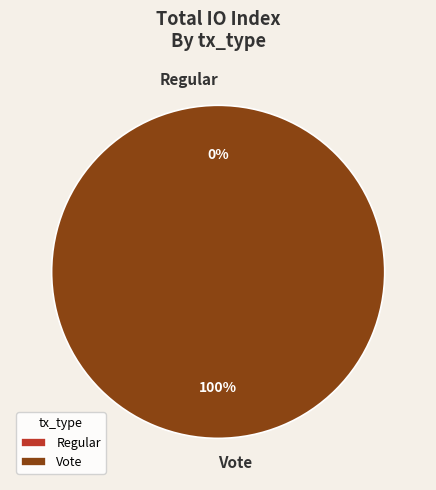

Rank the categories by value from highest to lowest.

Vote, Regular